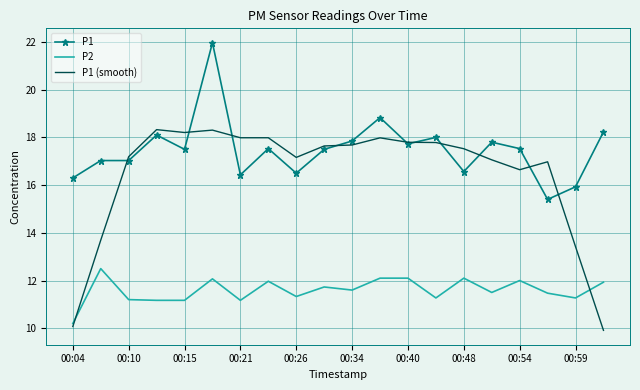

What is the lowest value of the P2 series?

10.2